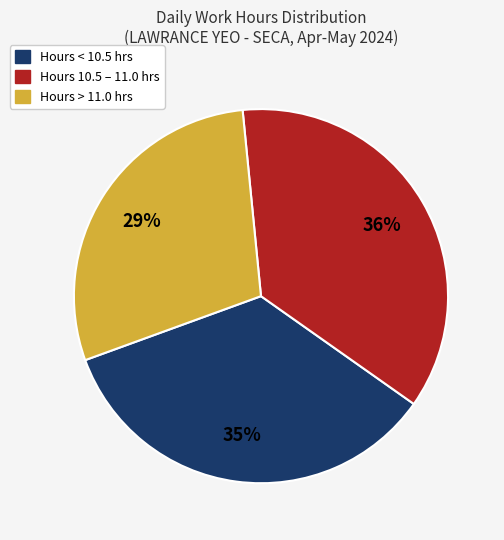

Rank the categories by value from lowest to highest.

Hours > 11.0 hrs, Hours < 10.5 hrs, Hours 10.5 – 11.0 hrs